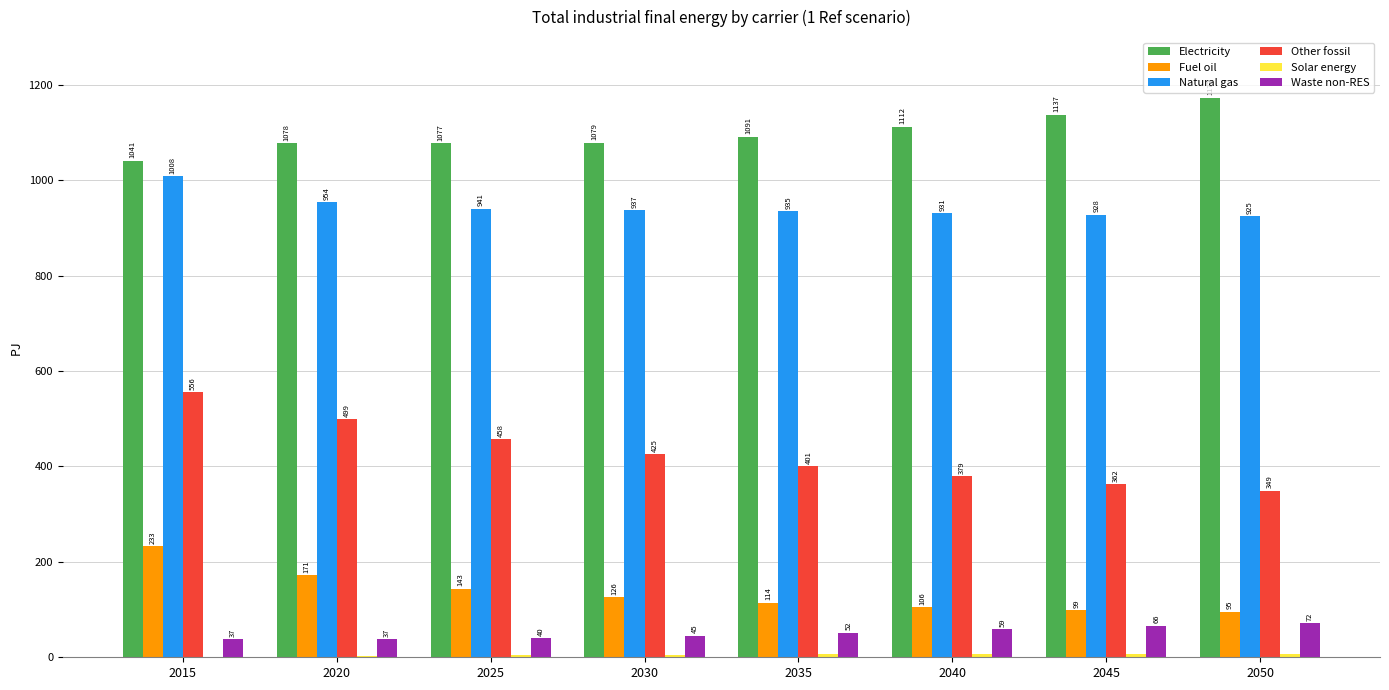

How many categories are shown in the chart?

8